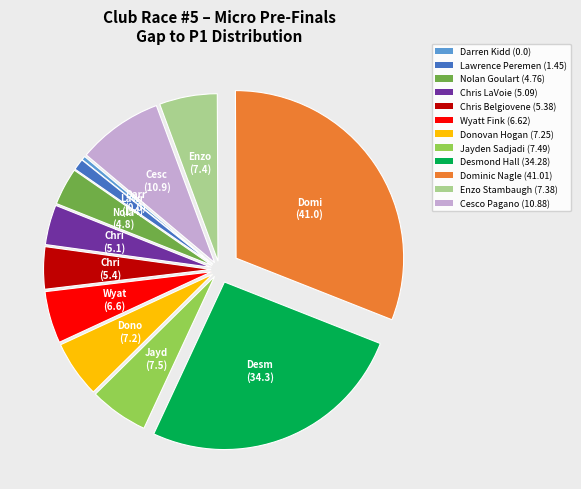

Is Darren Kidd the majority of the pie?

No